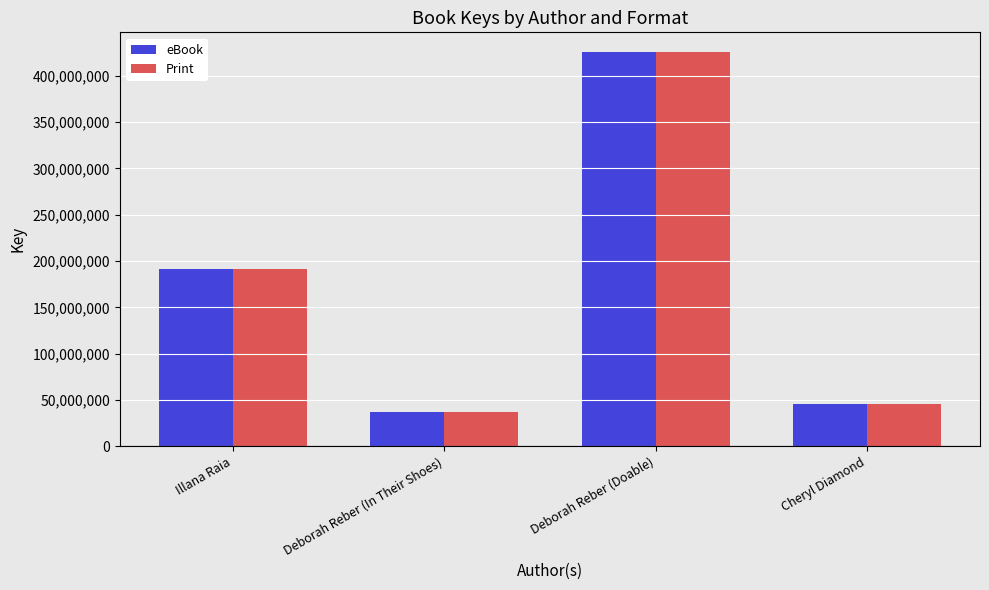

Are the bars horizontal?

No